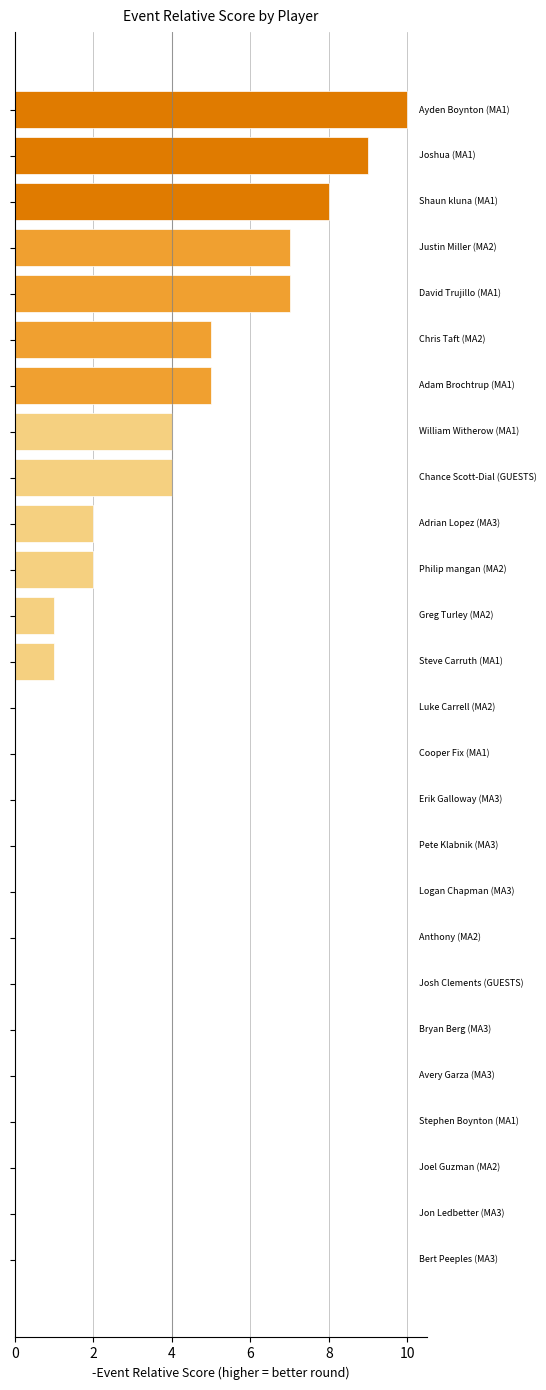

What is the value of the 26th bar from the left?

-16